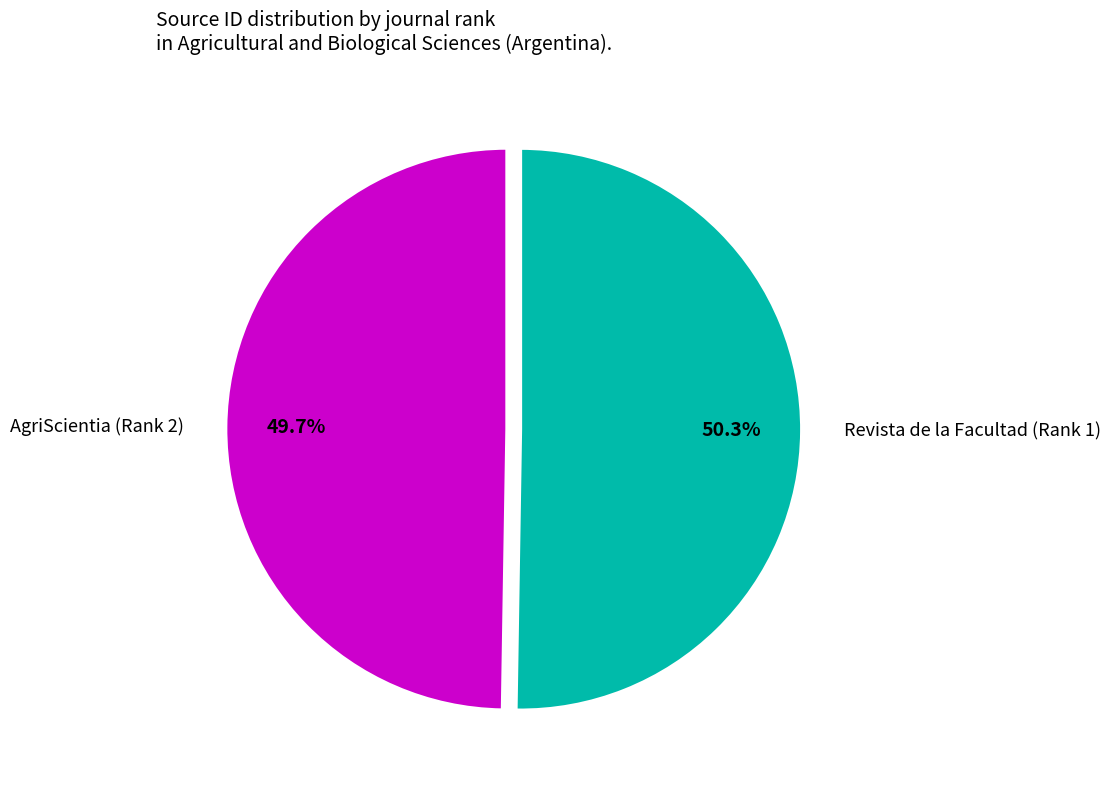

To the nearest percent, what portion does AgriScientia (Rank 2) represent?

50%